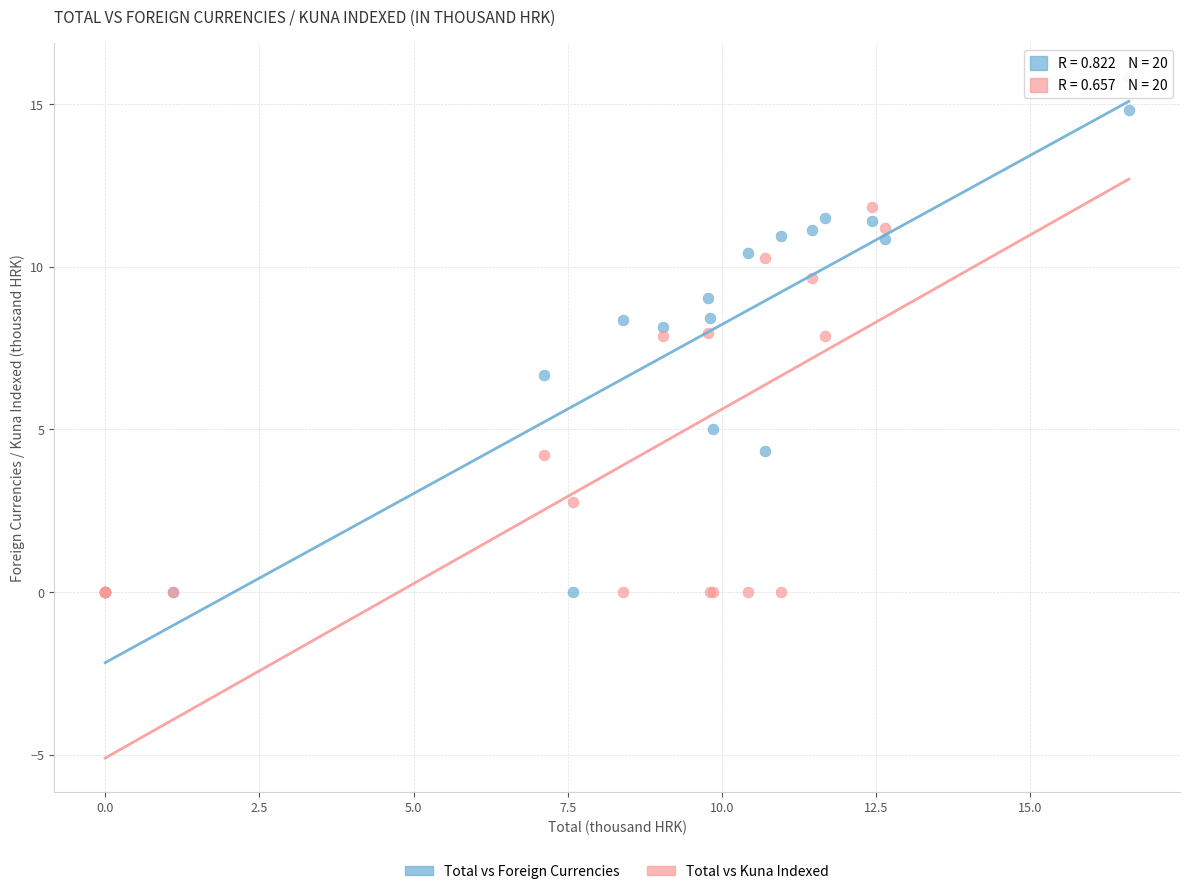

Which series has the widest spread of Y values?

Total vs Kuna Indexed